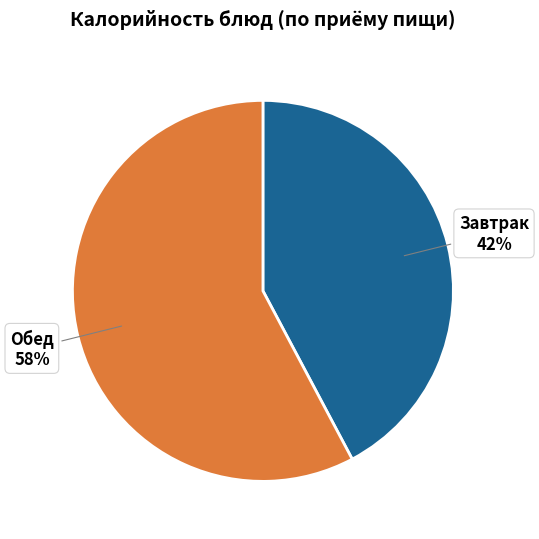

Does Завтрак represent more than half of the total?

No